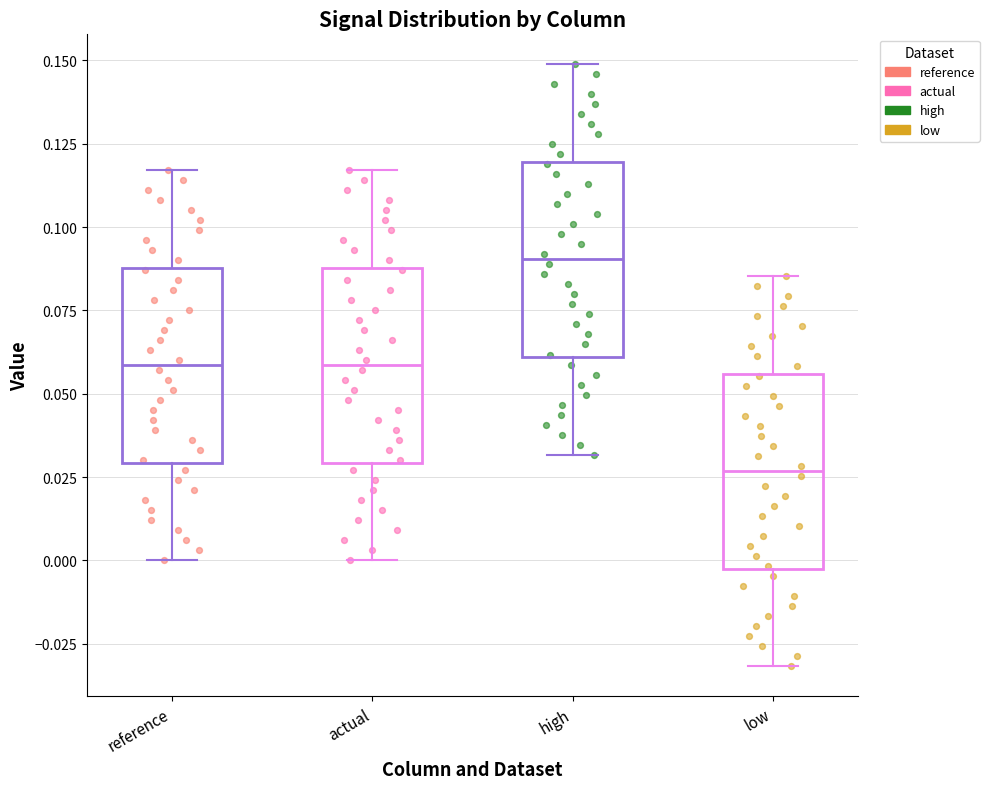

Reading left to right, read every box against the y-axis: the position of its median line, the range the box covers, and the ends of its whiskers. The values are not printed on the chart, so give them approximately, as read against the axis.

reference: median 0.060, box 0.030 to 0.090, whiskers 0.000 to 0.115
actual: median 0.060, box 0.030 to 0.090, whiskers 0.000 to 0.115
high: median 0.090, box 0.060 to 0.120, whiskers 0.030 to 0.150
low: median 0.025, box -0.005 to 0.055, whiskers -0.030 to 0.085